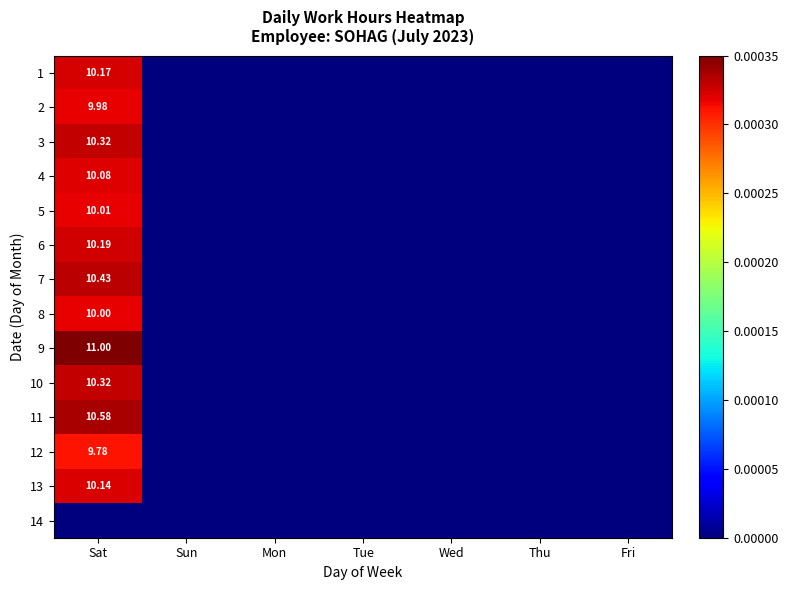

How many categories are shown in the chart?

7